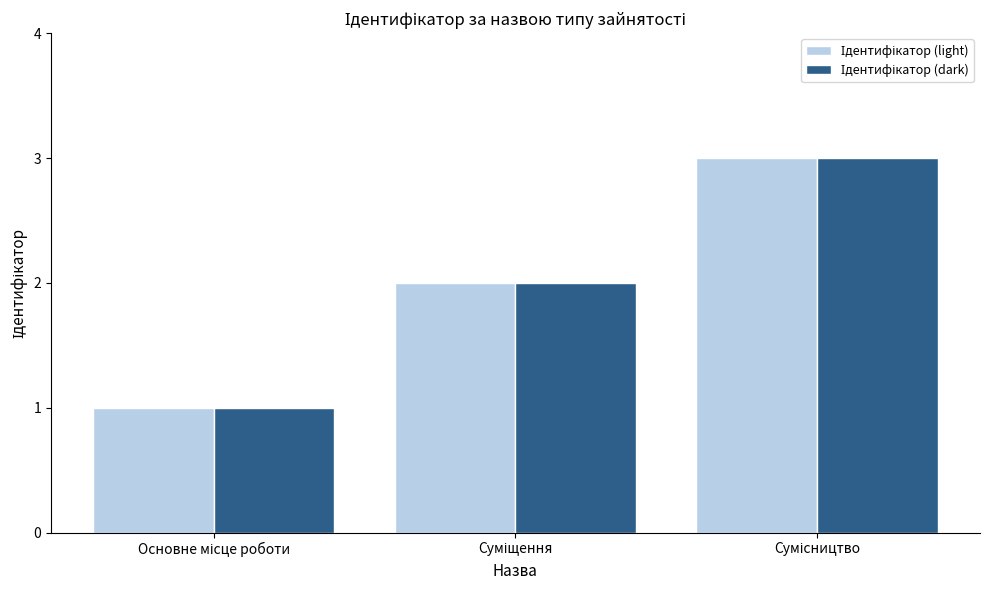

Count the number of data series in this chart.

2